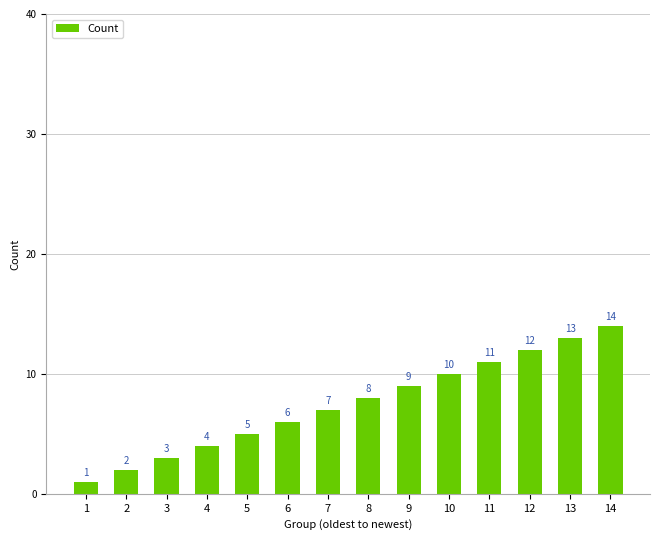

How many series are shown in this chart?

1